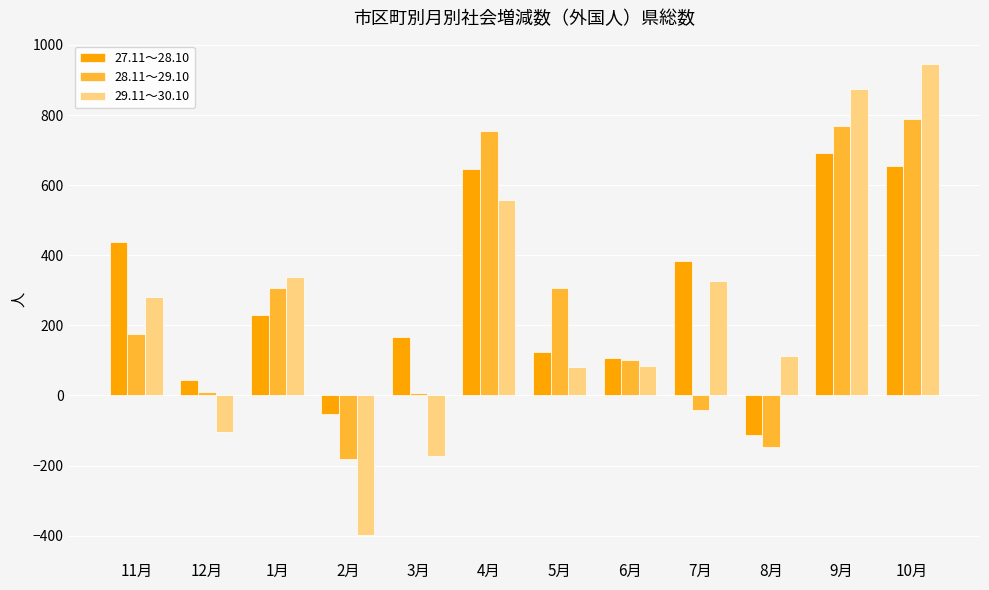

What is the approximate value of 29.11～30.10 at 1月, to the nearest 50?

350